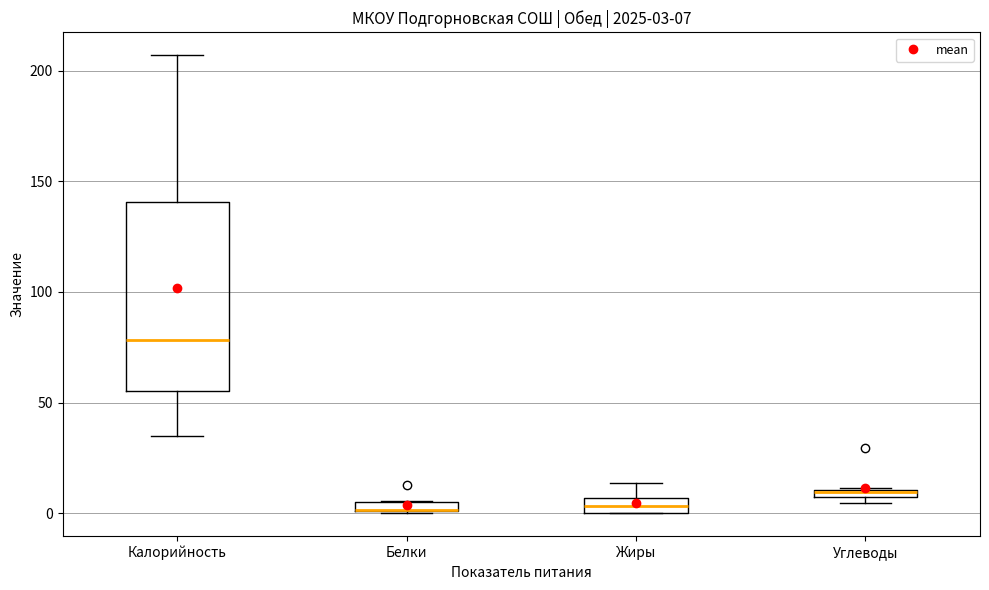

Which box is the tallest, from its lower edge to its upper edge?

Калорийность